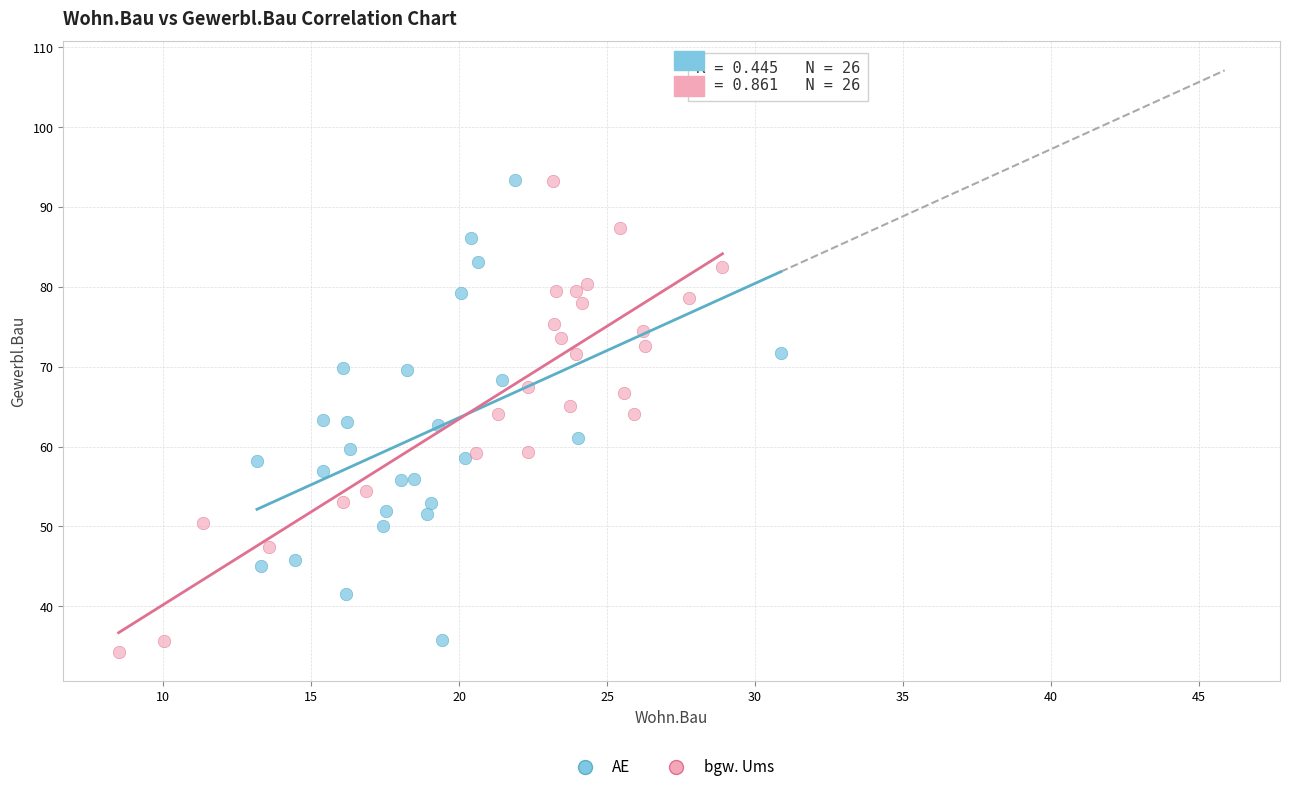

Which series has the widest spread of Y values?

bgw. Ums